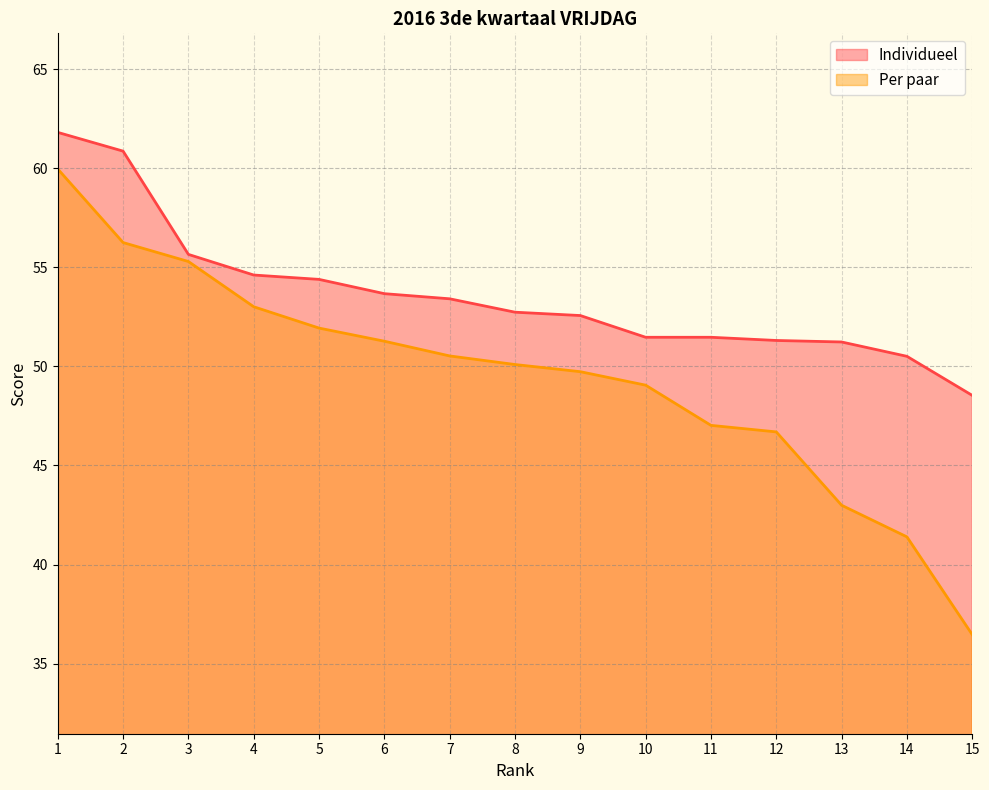

True or false: Individueel and Per paar cross at least once.

False